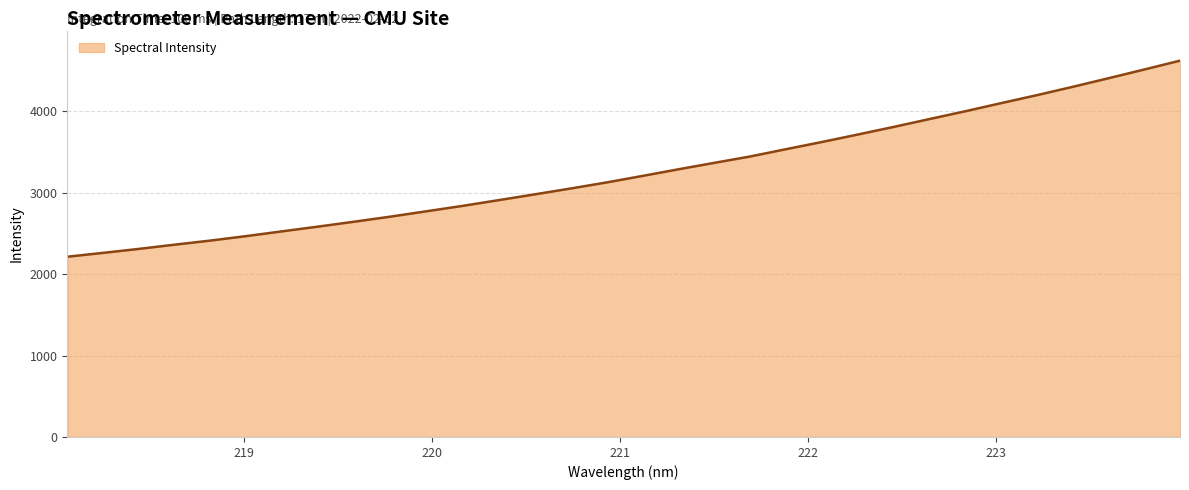

What is the greatest value displayed?

4621.8